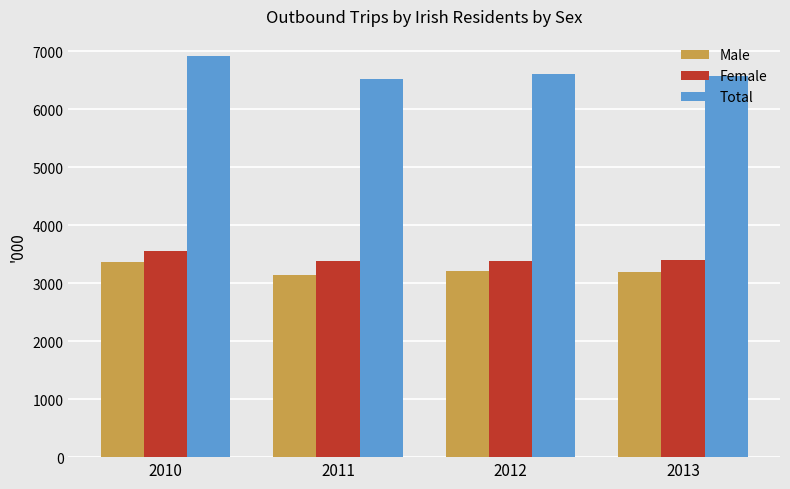

What is the average value of the Total series?

6652.5